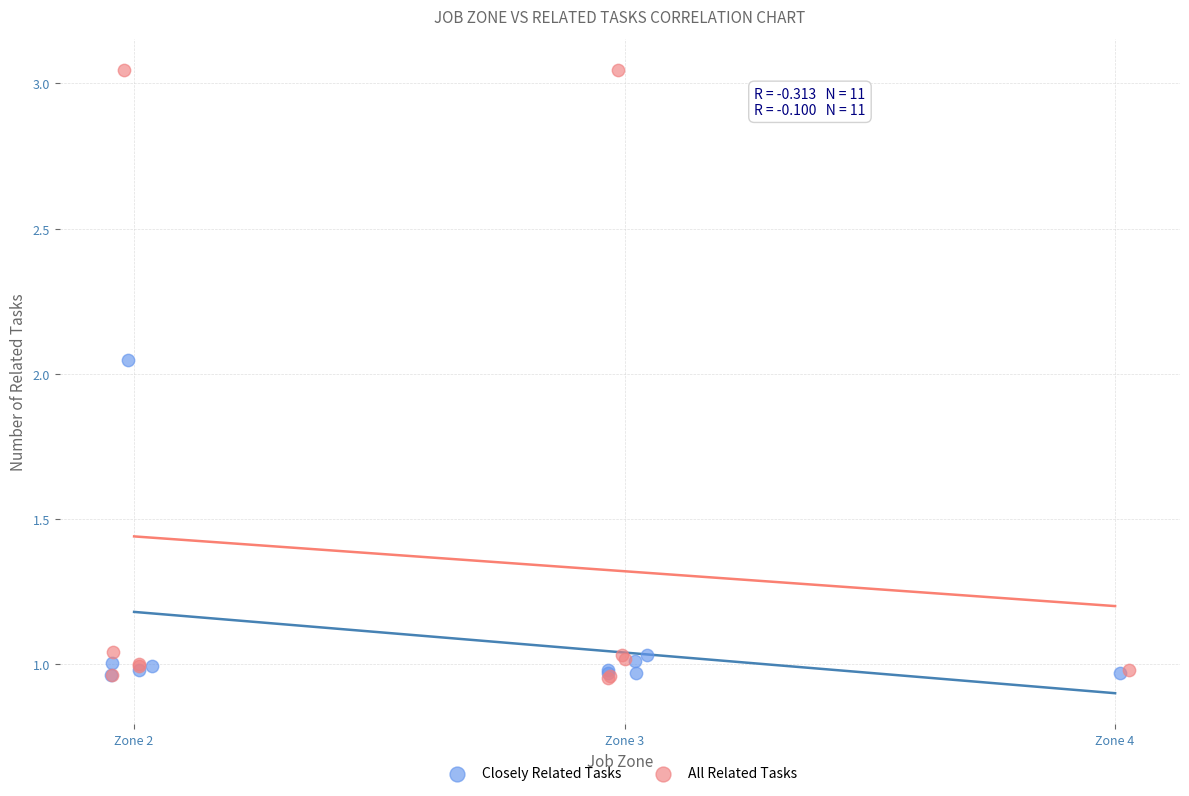

Which series has the largest Y range (max minus min)?

All Related Tasks